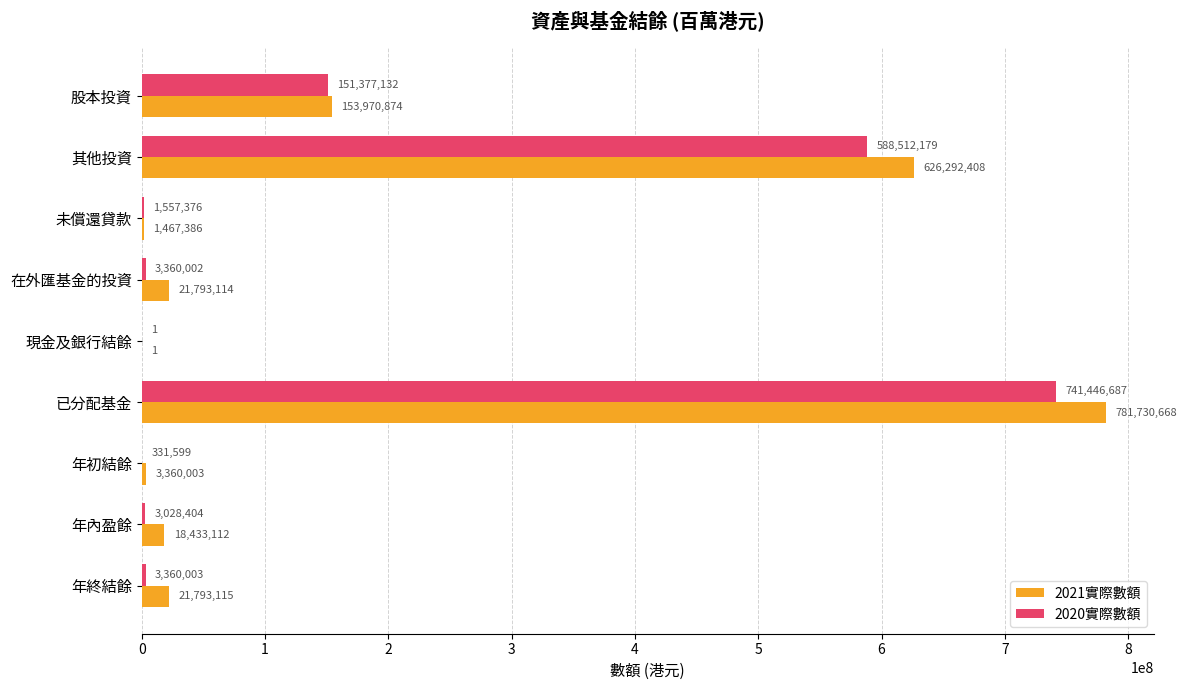

What is the sum of the 2020實際數額 values at 年初結餘 and 其他投資?

588843778